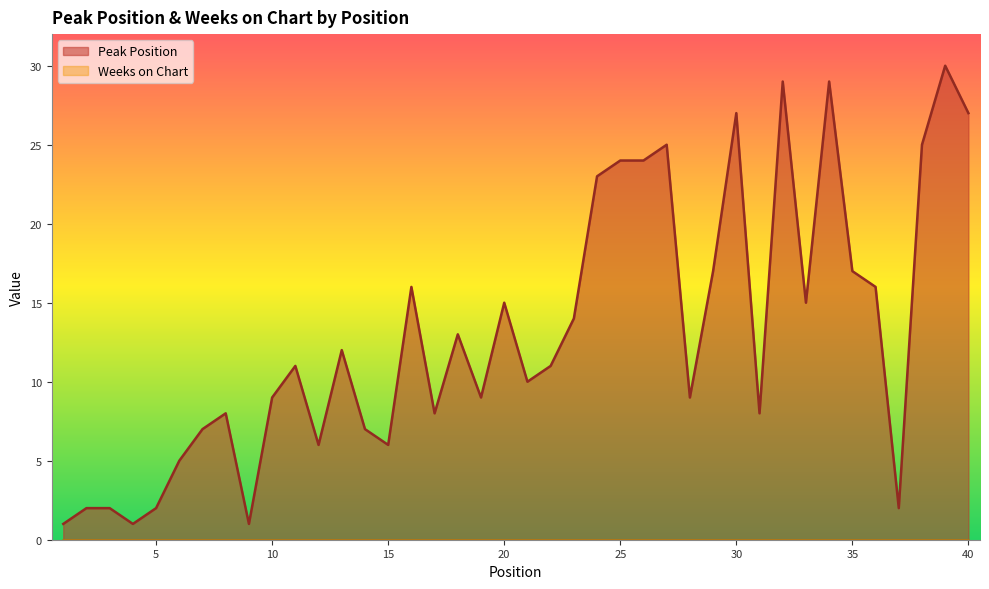

Is it true that the value at 20 is 20?

False